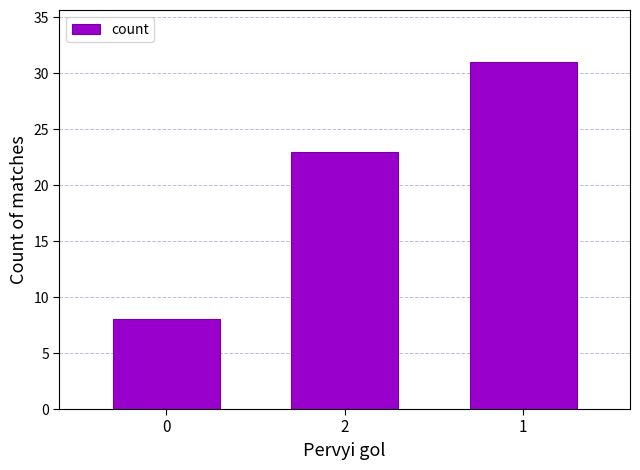

List the labels in order of value, largest first.

1, 2, 0